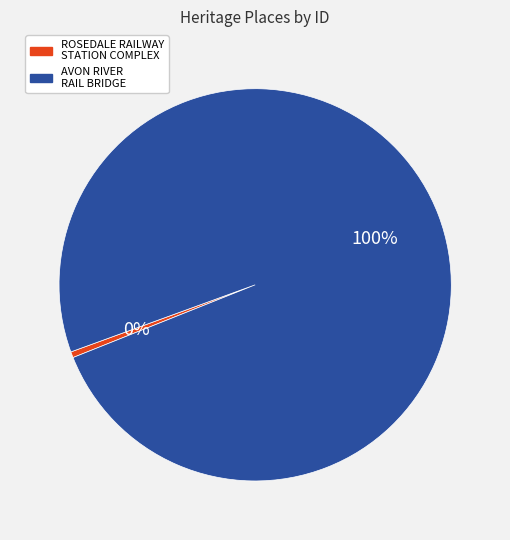

Which category accounts for the majority?

AVON RIVER RAIL BRIDGE